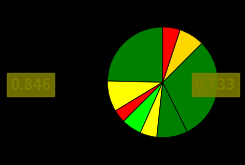

How many slices are in this pie chart?

9